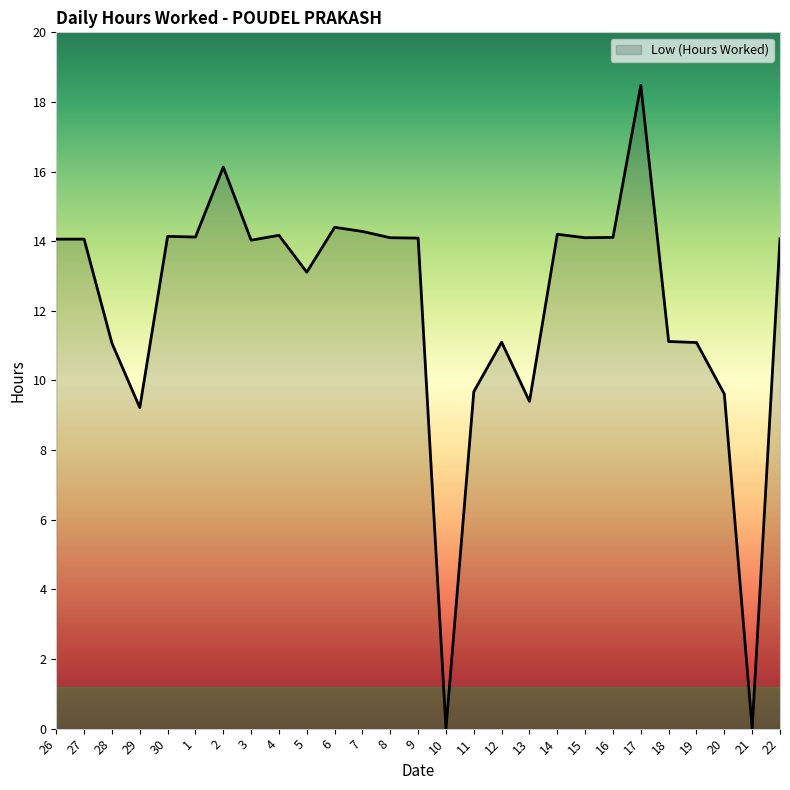

What is the difference between the values at 8 and 18?

3.0